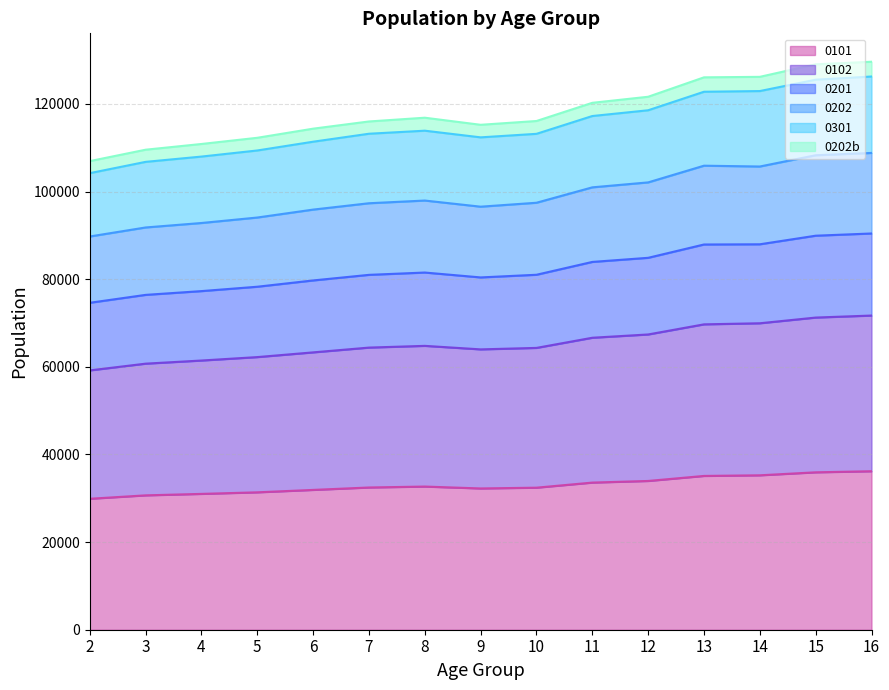

What is the total value across all series at 4?

110865